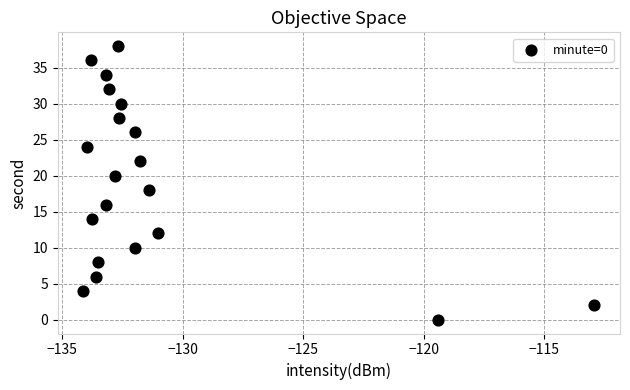

What is the range of Y values (max minus min)?

38